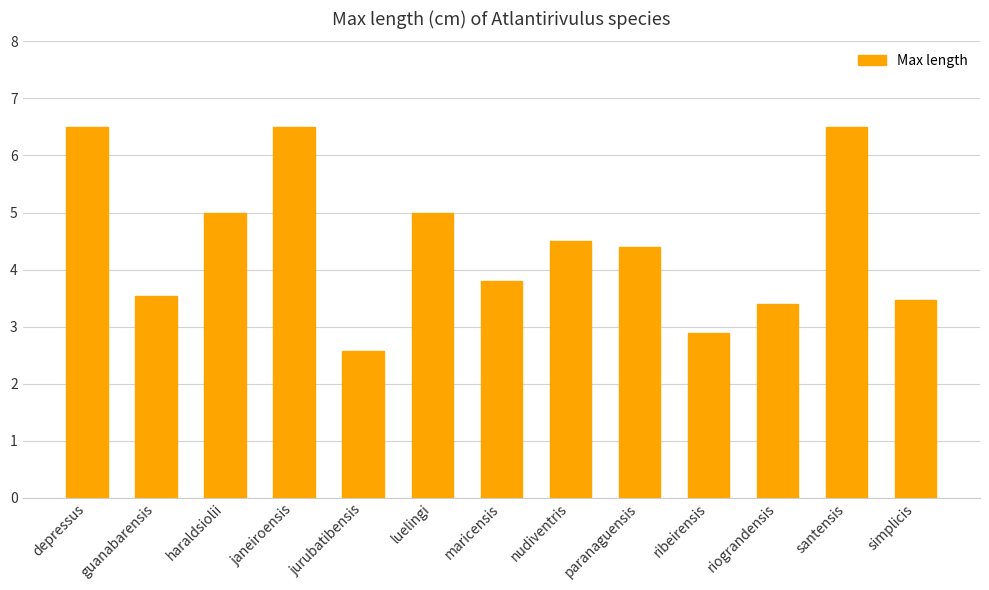

Which label corresponds to the smallest value in the chart?

jurubatibensis